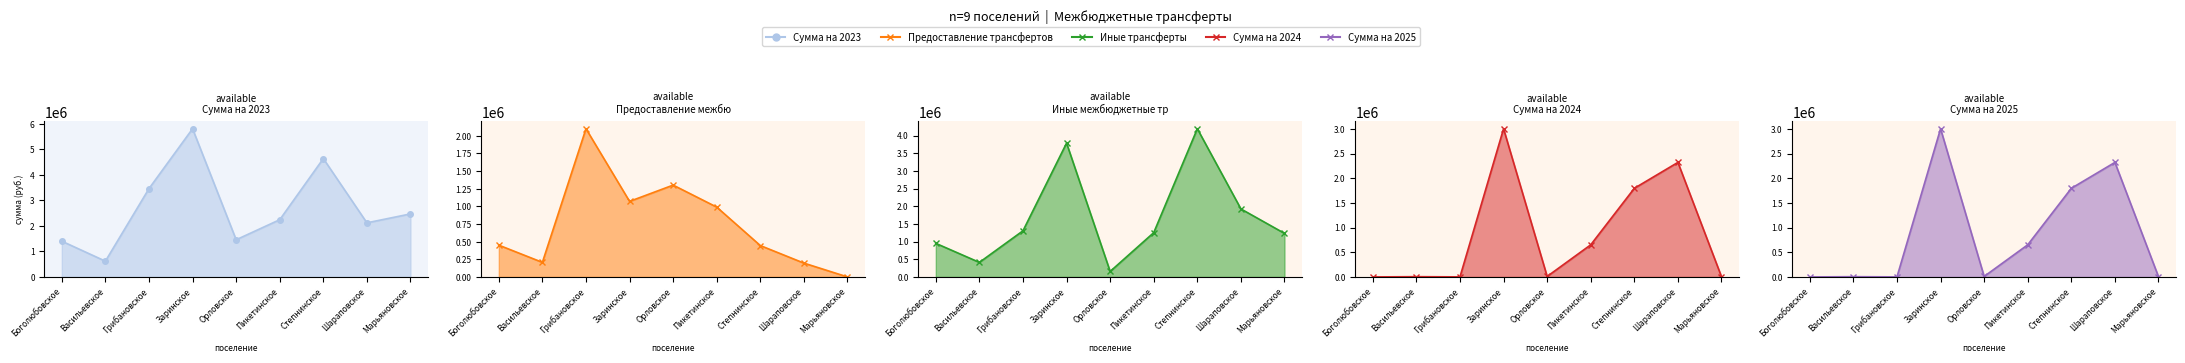

At which label does Сумма на 2025 first exceed 10000?

Заринское